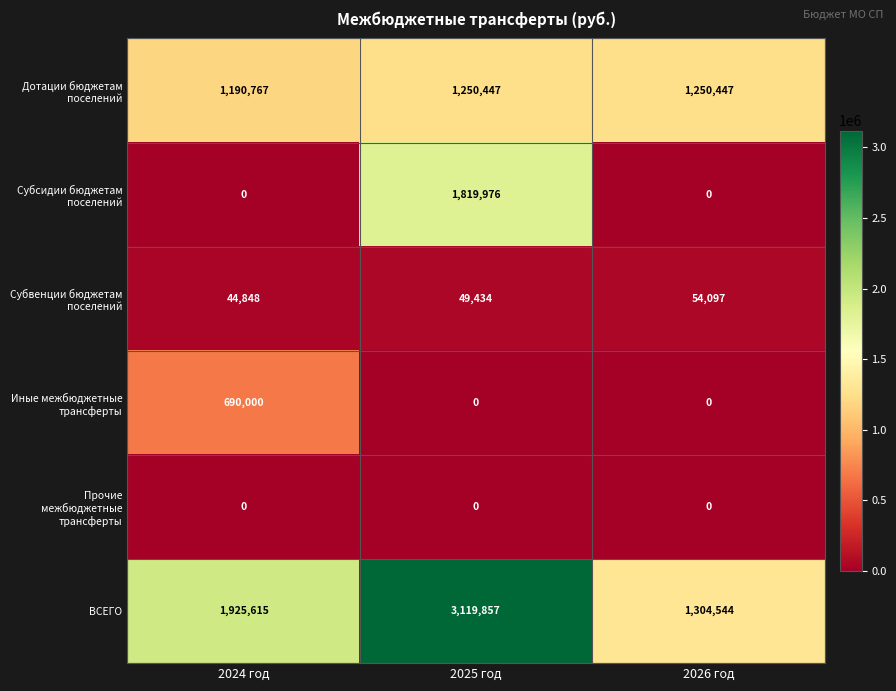

Is the value of Прочие межбюджетные трансферты at 2025 год greater than the value of ВСЕГО at 2026 год?

No